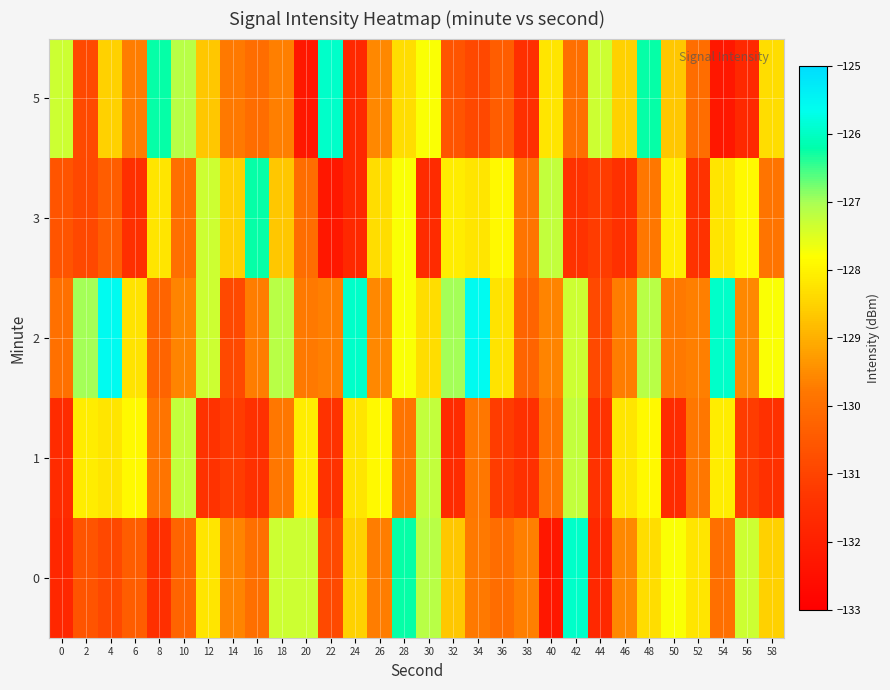

Reading left to right, what are all the values shown in this chart?

0: 0=-131.8	2=-130.6	4=-130.9	6=-130.4	8=-131.5	10=-130.2	12=-128.2	14=-129.6	16=-130.0	18=-127.3	20=-127.3	22=-130.8	24=-128.5	26=-129.7	28=-126.2	30=-127.1	32=-128.7	34=-129.8	36=-130.0	38=-129.7	40=-132.3	42=-125.9	44=-131.7	46=-129.6	48=-128.3	50=-127.8	52=-128.2	54=-130.0	56=-127.3	58=-128.5
1: 0=-131.7	2=-128.1	4=-128.2	6=-127.9	8=-129.9	10=-127.2	12=-131.4	14=-131.2	16=-131.5	18=-129.8	20=-128.1	22=-131.4	24=-128.2	26=-127.9	28=-129.9	30=-127.2	32=-131.7	34=-129.8	36=-131.2	38=-131.5	40=-129.9	42=-127.2	44=-131.4	46=-128.2	48=-127.9	50=-131.7	52=-129.8	54=-128.1	56=-131.2	58=-131.5
2: 0=-129.9	2=-127.0	4=-125.6	6=-128.2	8=-130.2	10=-129.6	12=-127.3	14=-130.8	16=-129.7	18=-127.1	20=-129.8	22=-129.7	24=-125.9	26=-129.6	28=-127.8	30=-128.3	32=-127.0	34=-125.6	36=-128.2	38=-130.2	40=-129.6	42=-127.3	44=-130.8	46=-129.7	48=-127.1	50=-129.8	52=-129.7	54=-125.9	56=-129.6	58=-127.8
3: 0=-130.6	2=-130.9	4=-130.4	6=-131.5	8=-128.2	10=-130.0	12=-127.3	14=-128.5	16=-126.2	18=-128.7	20=-130.0	22=-132.3	24=-131.7	26=-128.3	28=-127.8	30=-131.7	32=-128.1	34=-128.2	36=-127.9	38=-129.9	40=-127.2	42=-131.4	44=-131.2	46=-131.5	48=-129.8	50=-128.1	52=-131.4	54=-128.2	56=-127.9	58=-129.9
5: 0=-127.3	2=-130.8	4=-128.5	6=-129.7	8=-126.2	10=-127.1	12=-128.7	14=-129.8	16=-130.0	18=-129.7	20=-132.3	22=-125.9	24=-131.7	26=-129.6	28=-128.3	30=-127.8	32=-130.6	34=-130.9	36=-130.4	38=-131.5	40=-128.2	42=-130.0	44=-127.3	46=-128.5	48=-126.2	50=-128.7	52=-130.0	54=-132.3	56=-131.7	58=-128.3